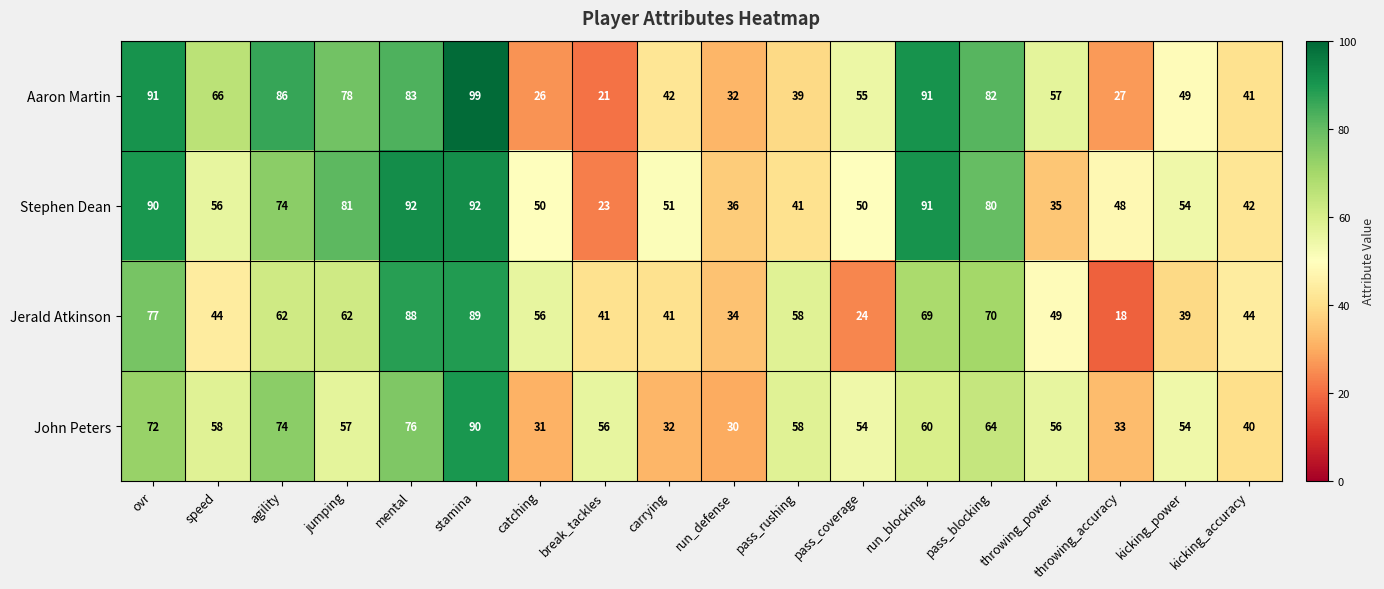

Where does the Stephen Dean series first go above 54?

ovr